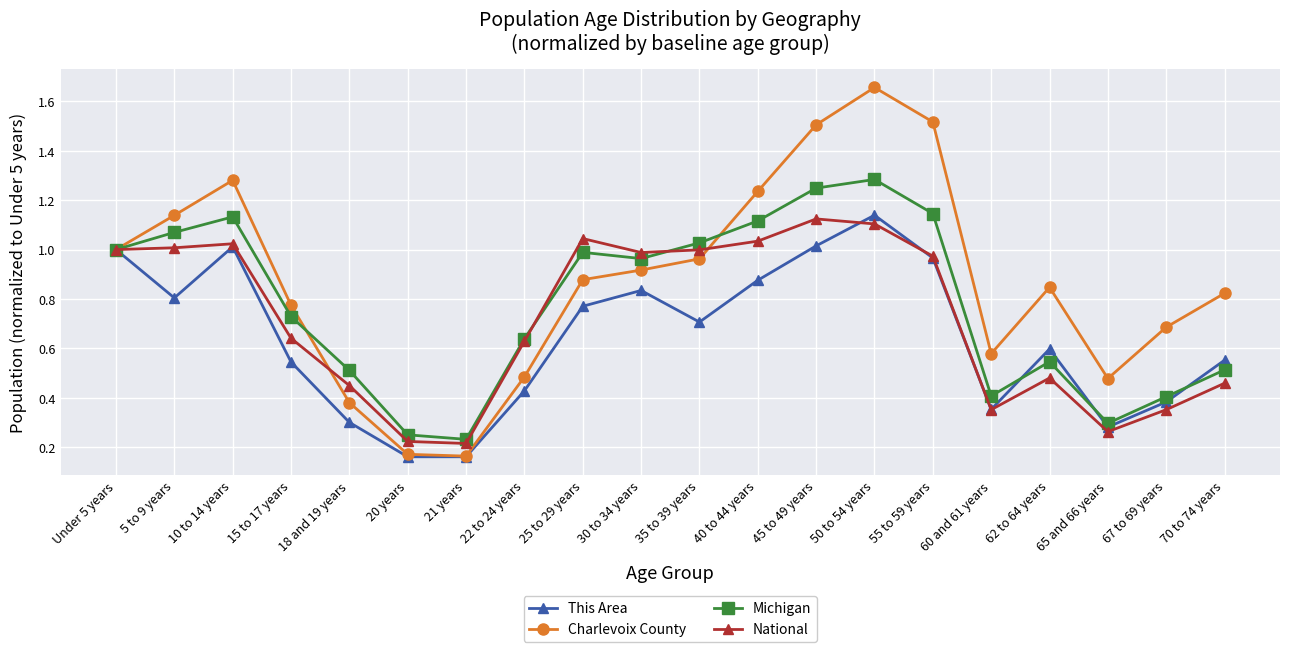

Is the value of National at 15 to 17 years greater than the value of This Area at 18 and 19 years?

Yes